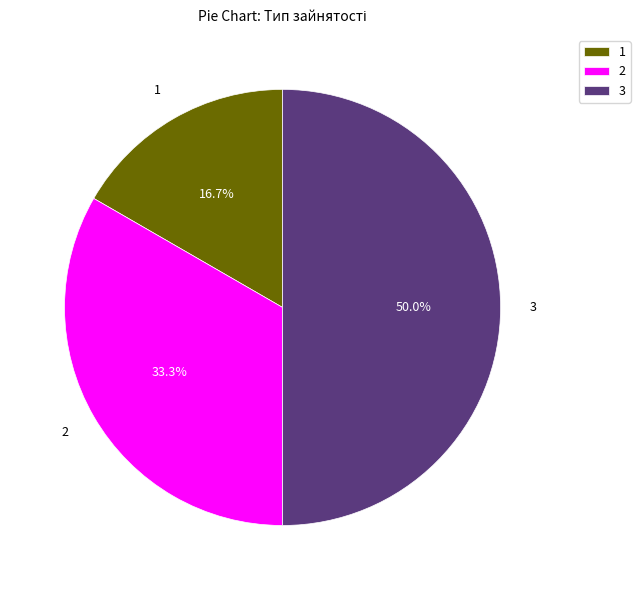

What percentage is NOT represented by 3?

50.0%